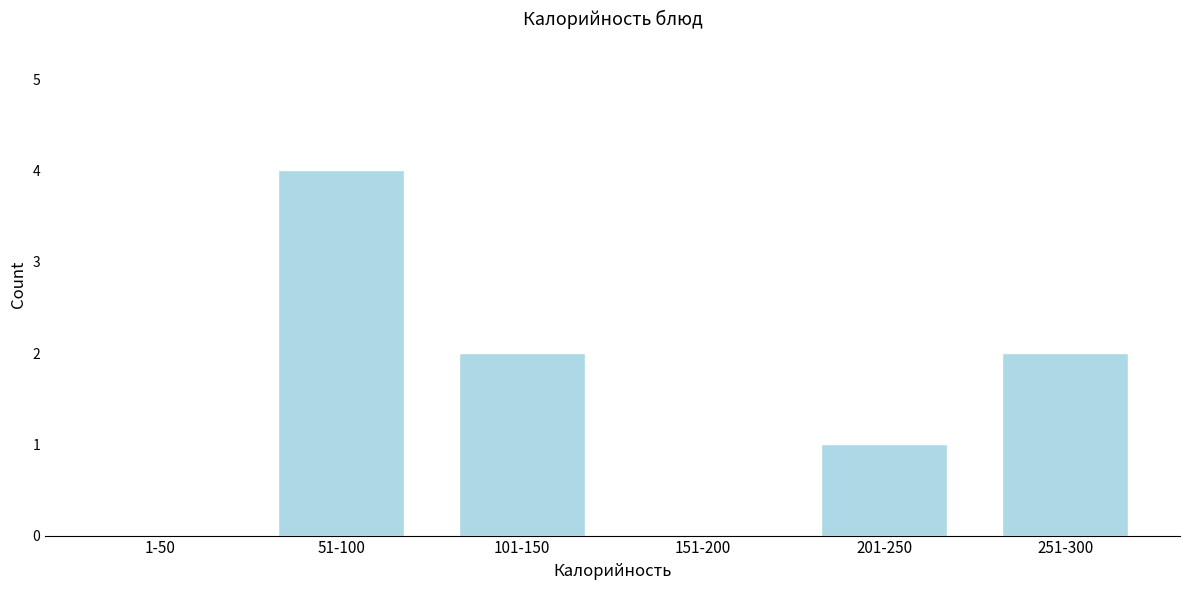

Reading left to right, transcribe all the data shown in this chart.

1-50=0	51-100=4	101-150=2	151-200=0	201-250=1	251-300=2